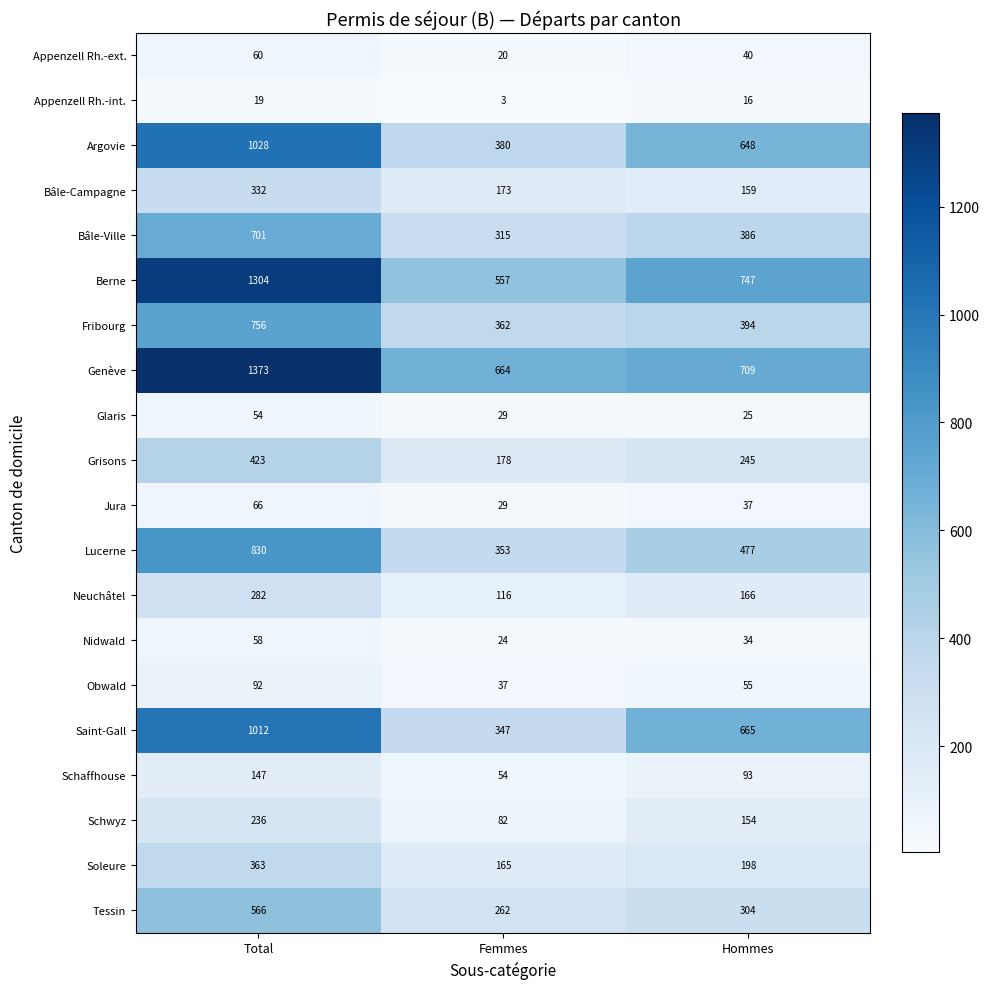

Where is Jura nearest to the value 47?

Hommes